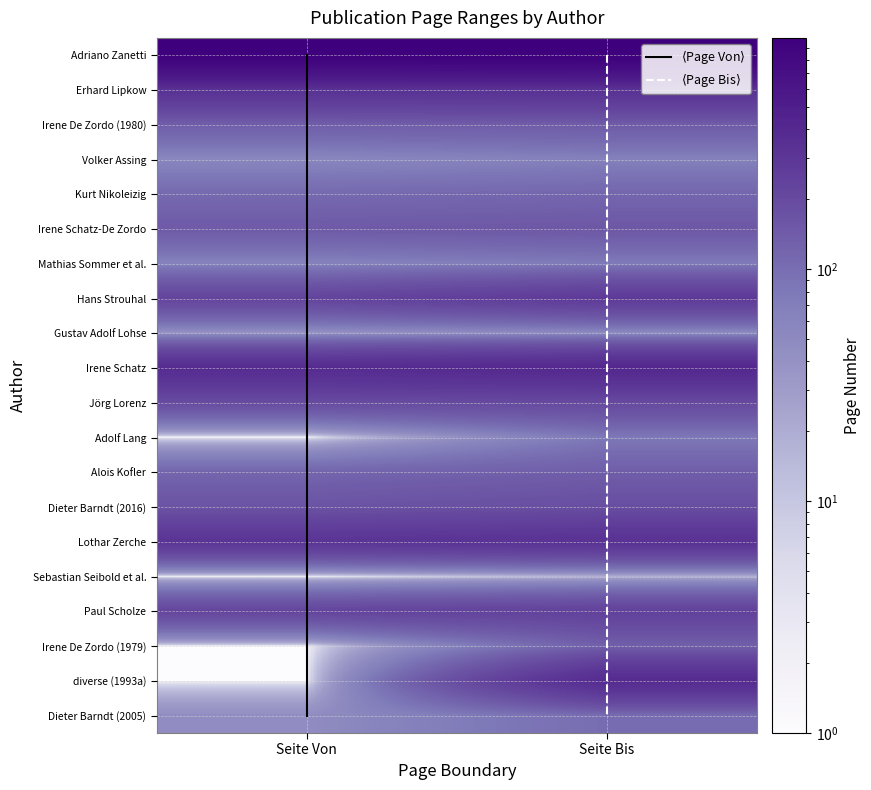

The Paul Scholze series shows 394 at 0. True or false?

False